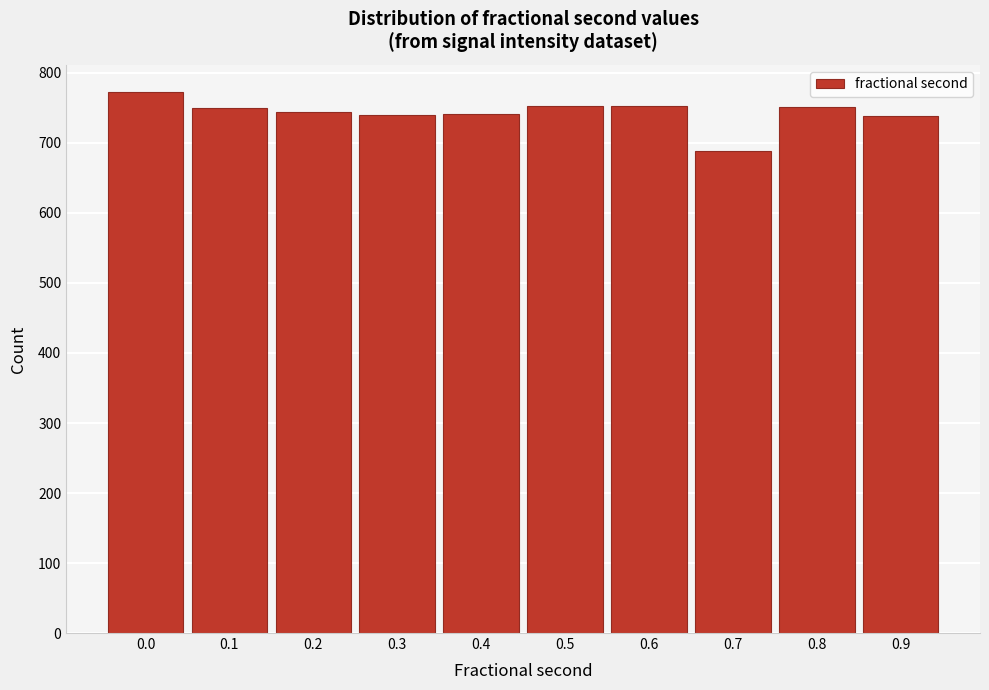

What is the value of the 10th bar from the left?

738